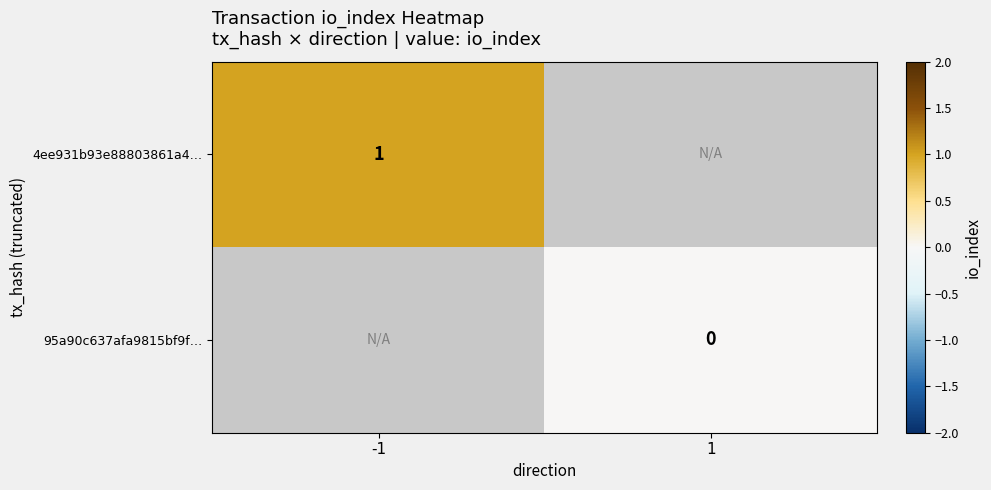

At how many categories does at least one series exceed 0?

1